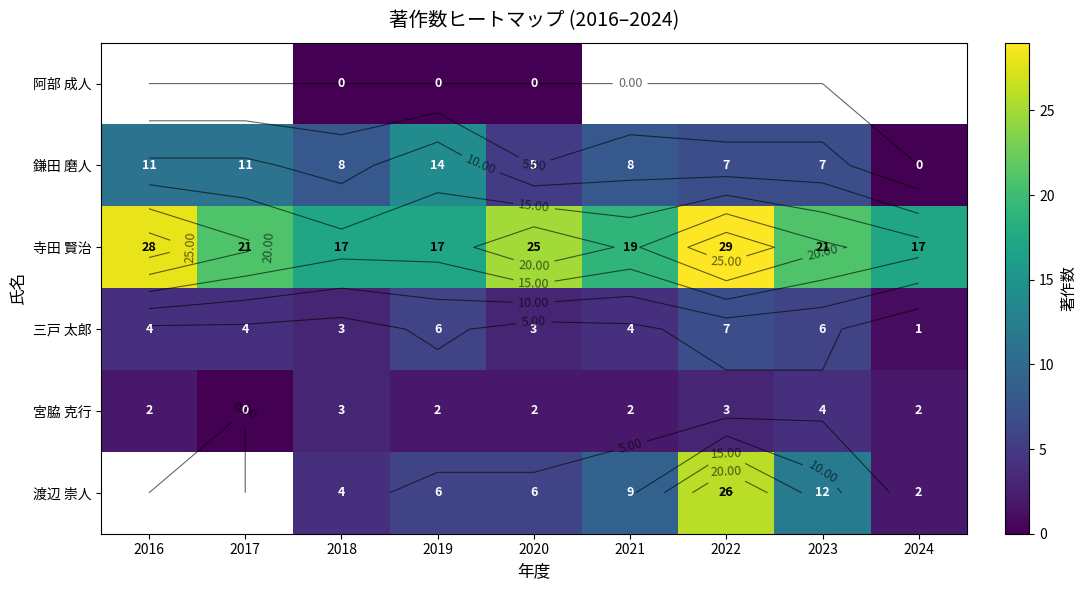

What is the difference between the highest and lowest values at 2019?

17.0